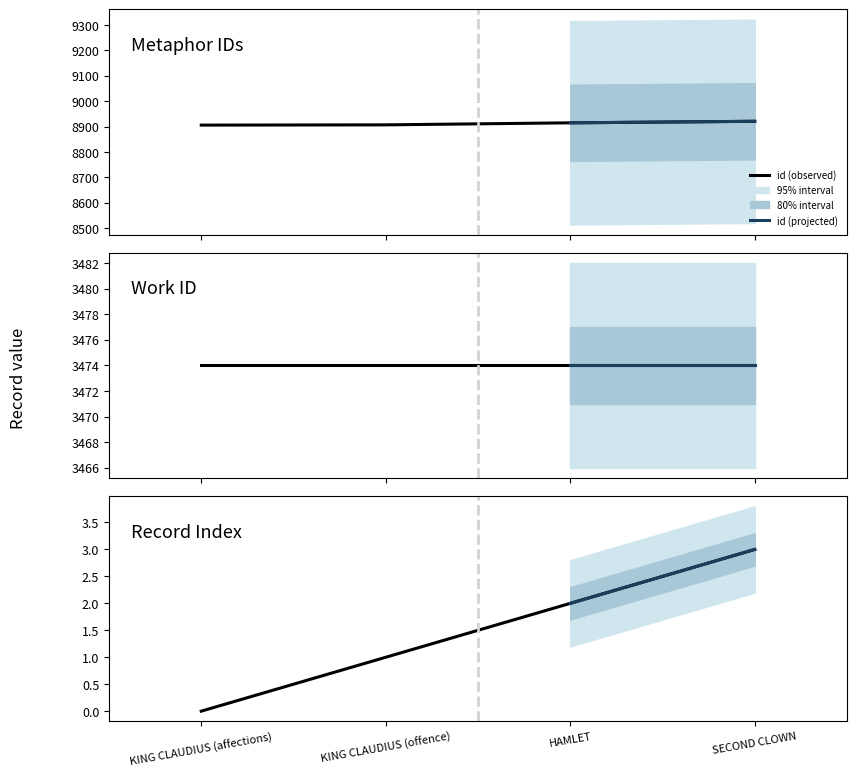

What is the sum of all values?

35649